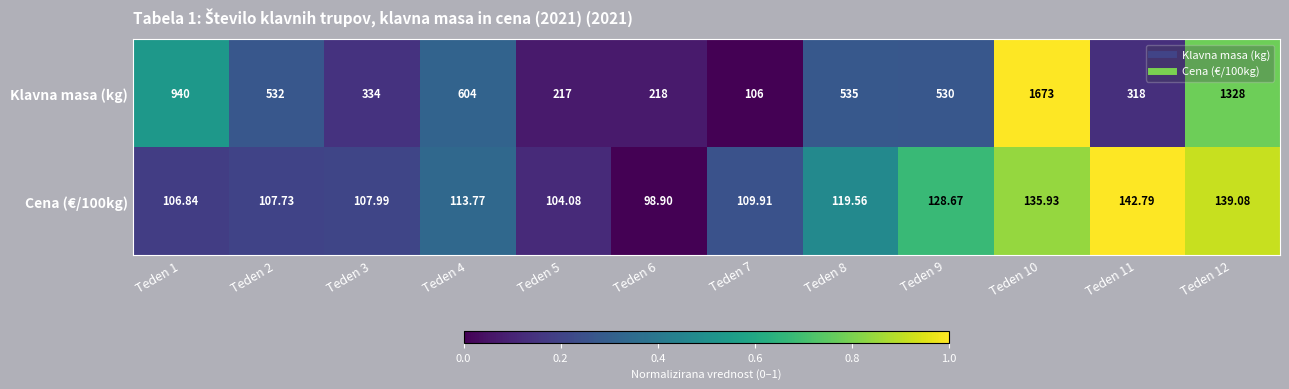

What is the total value across all series at Teden 2?

639.7